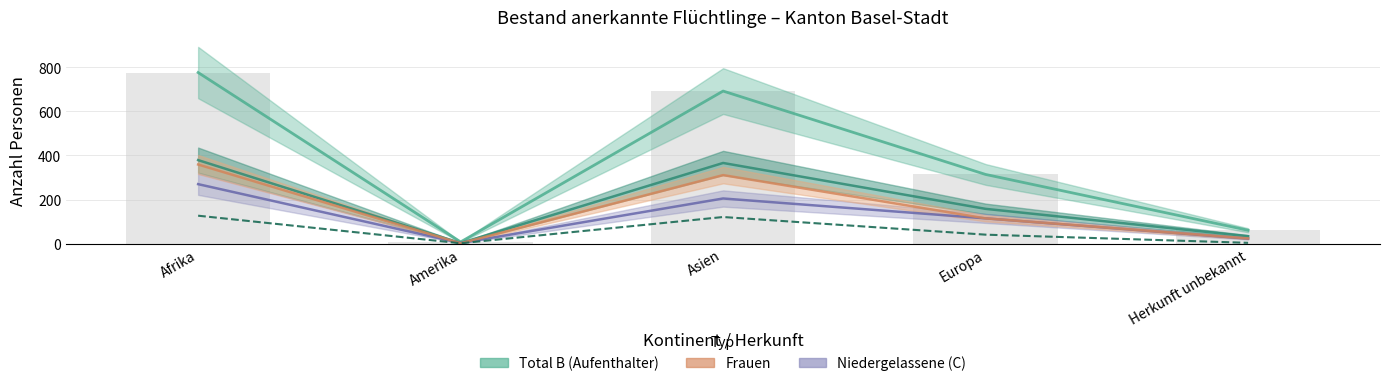

How many values in the Total series are below 314?

2